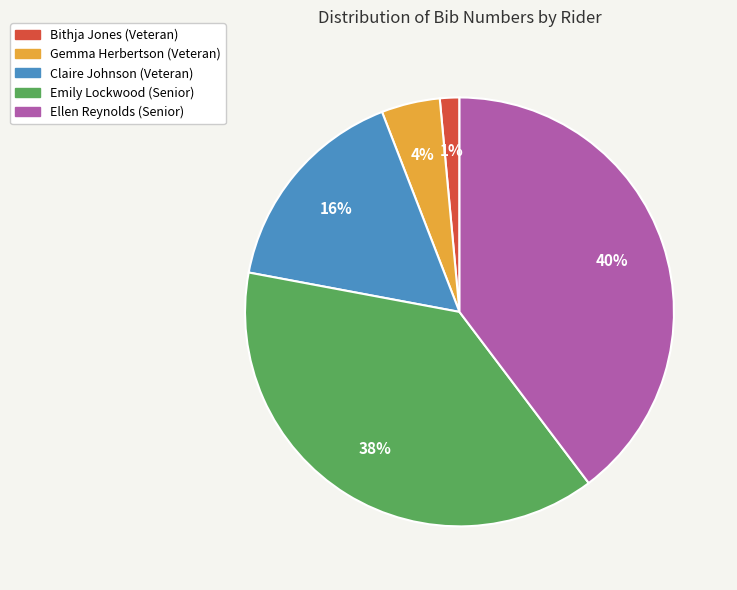

How many segments does this pie chart have?

5